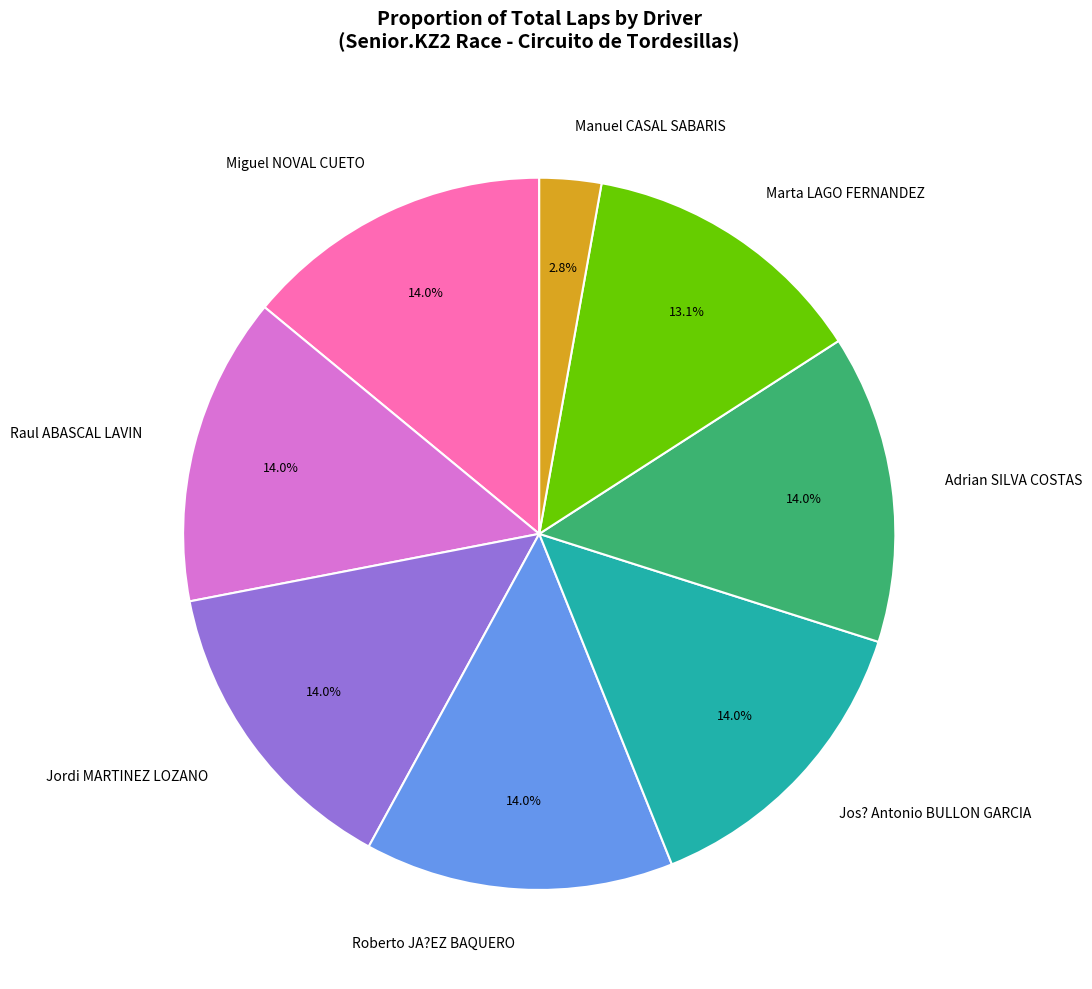

Combined, do Raul ABASCAL LAVIN and Miguel NOVAL CUETO account for over 50%?

No